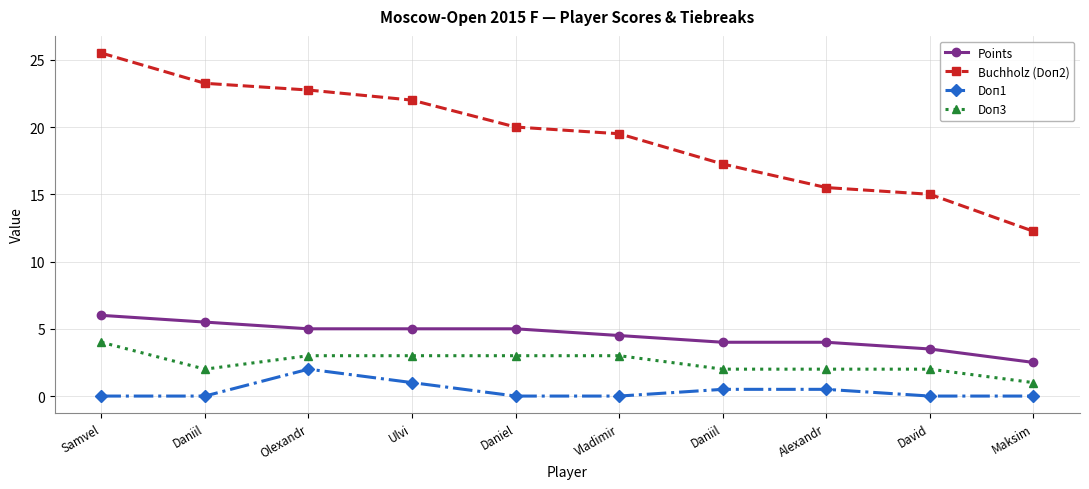

At which label is Points closest to 4?

Daniil